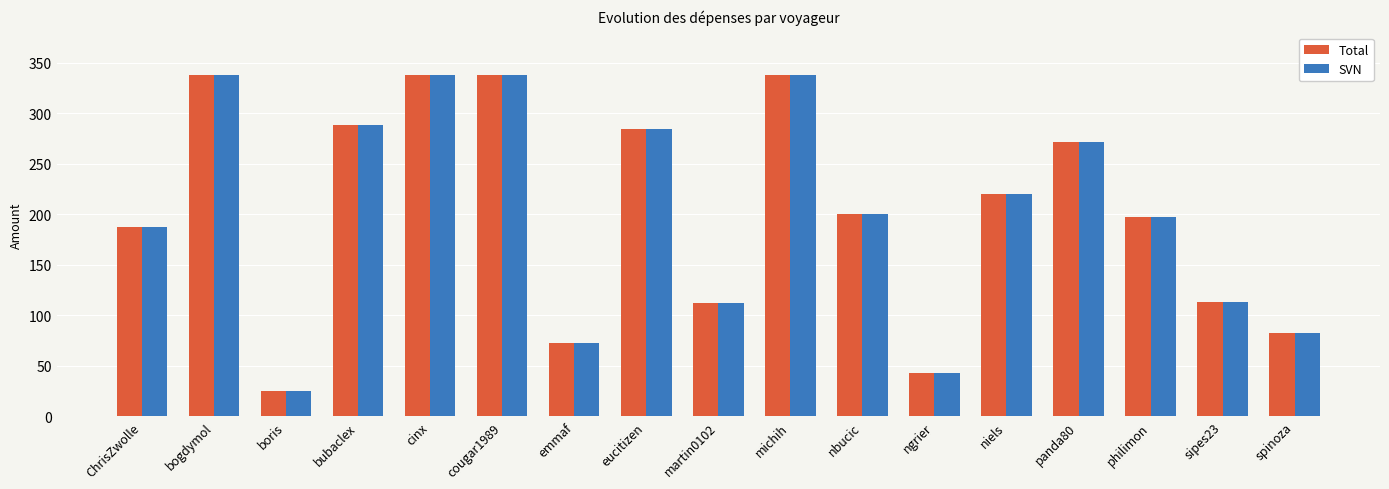

At which label does Total first exceed 200?

bogdymol